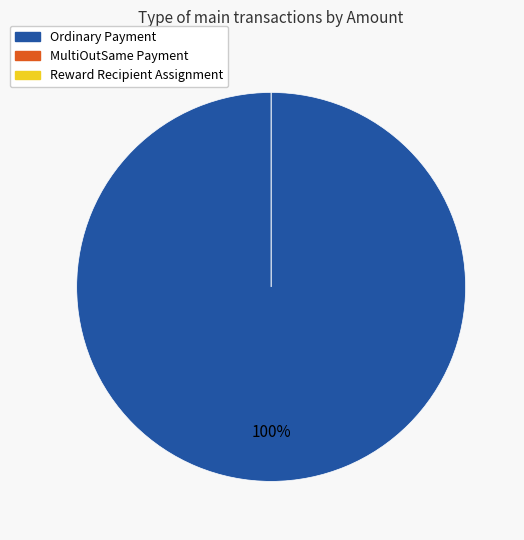

Which slice represents more than half of the pie?

Ordinary Payment (475795)